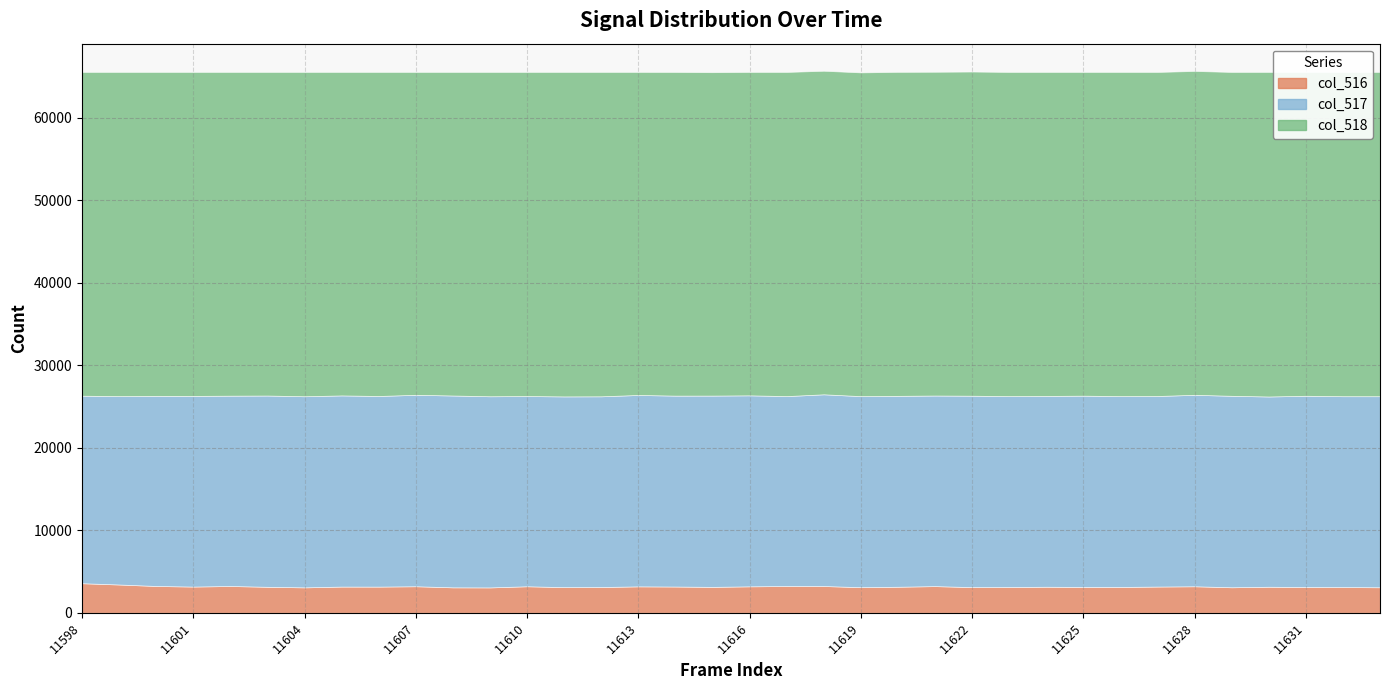

What is the difference between the second highest and second lowest values in the col_517 series?

400